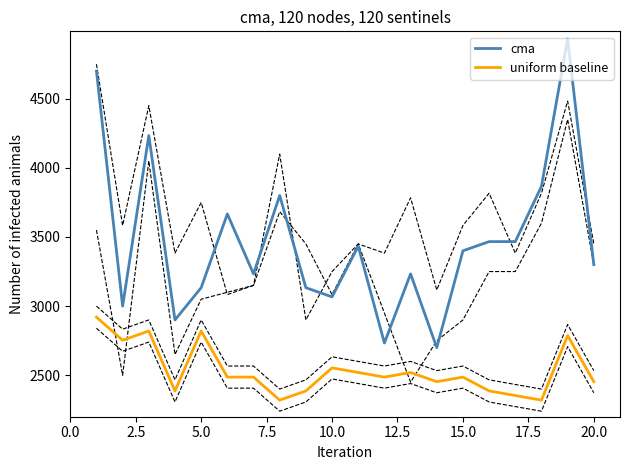

In cma, how many points are higher than both neighbors (excluding endpoints)?

6